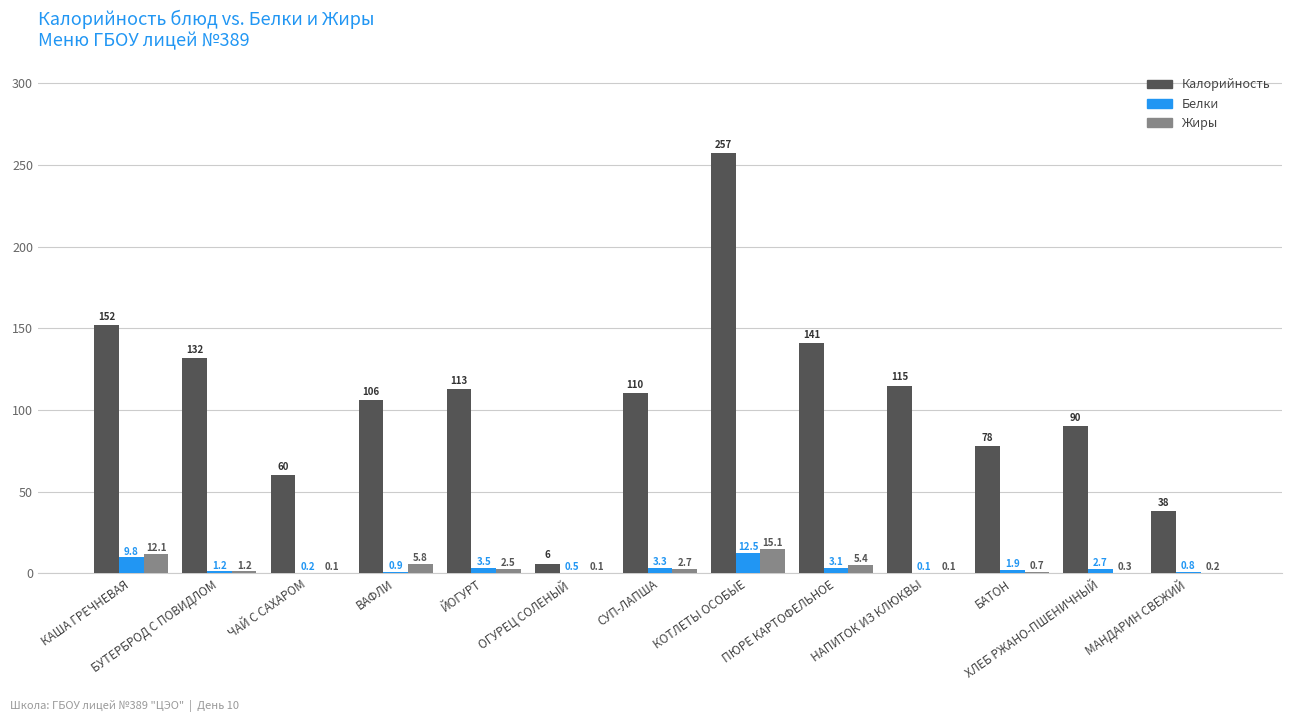

What is the sum of the Белки values at БУТЕРБРОД С ПОВИДЛОМ and КАША ГРЕЧНЕВАЯ?

11.0